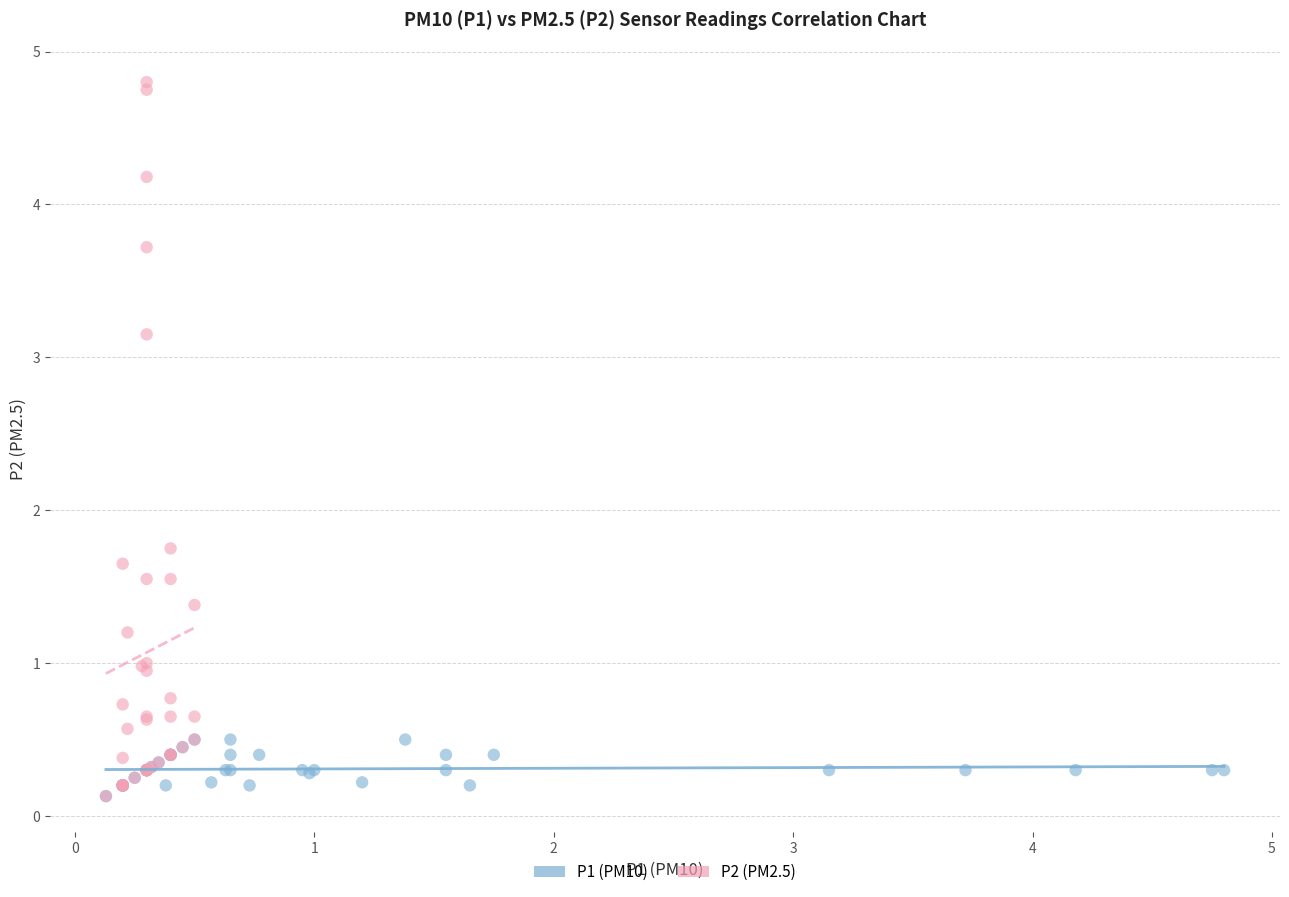

What are all the series names shown in the legend?

P1 (PM10), P2 (PM2.5)